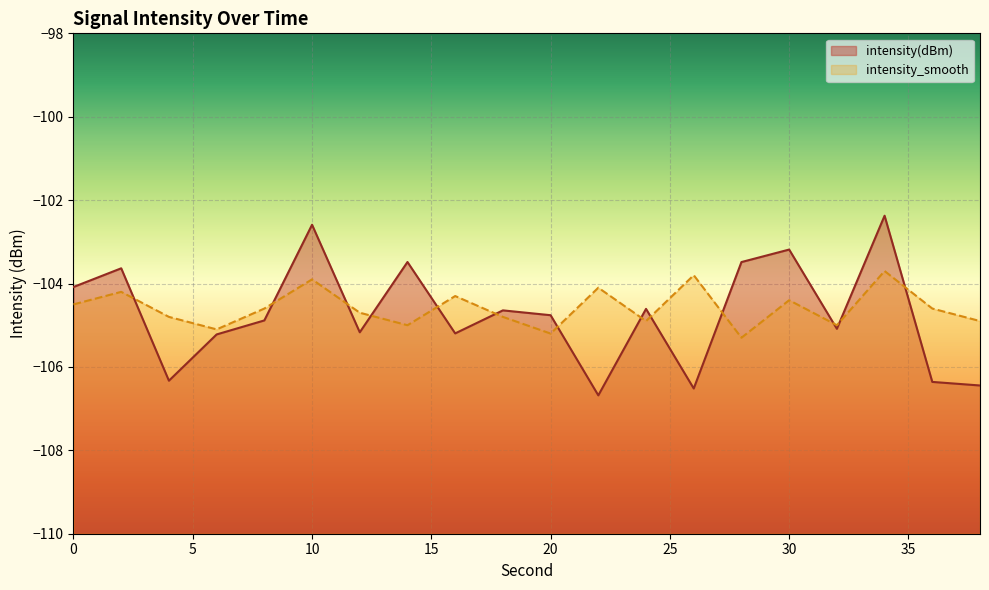

Which series changed the most between 10 and 24?

intensity(dBm)